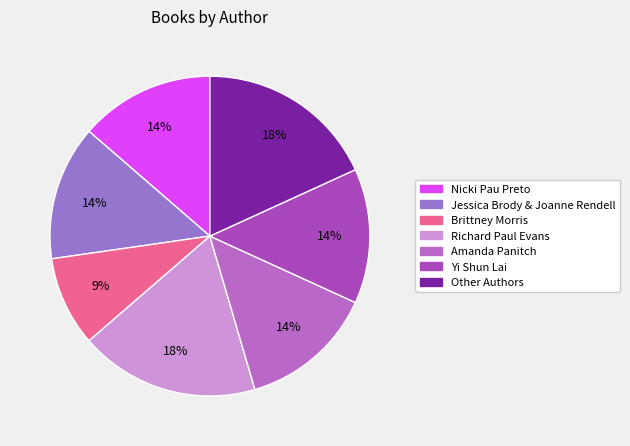

To the nearest percent, what is the difference between the Other Authors and Nicki Pau Preto slice percentages?

5%